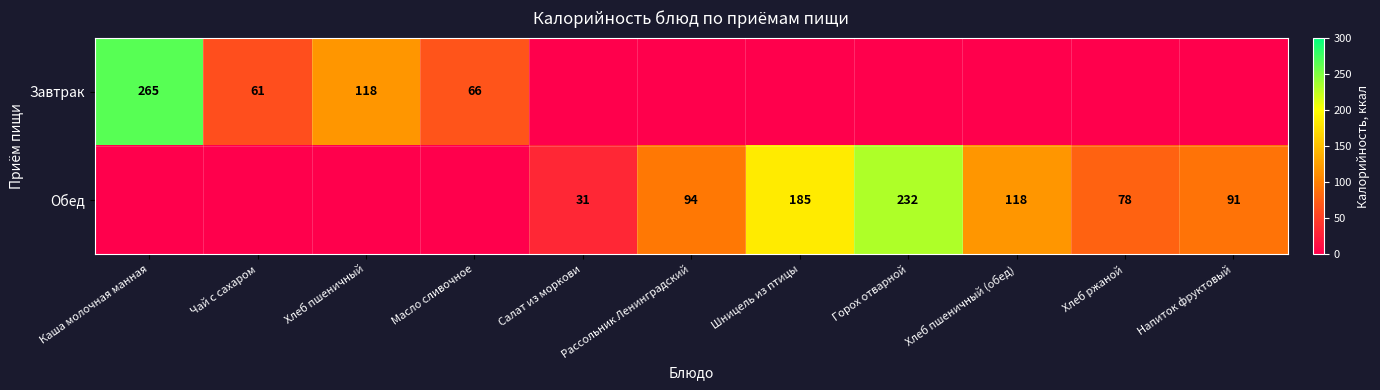

What is the difference between the Обед values at Шницель из птицы and Горох отварной?

47